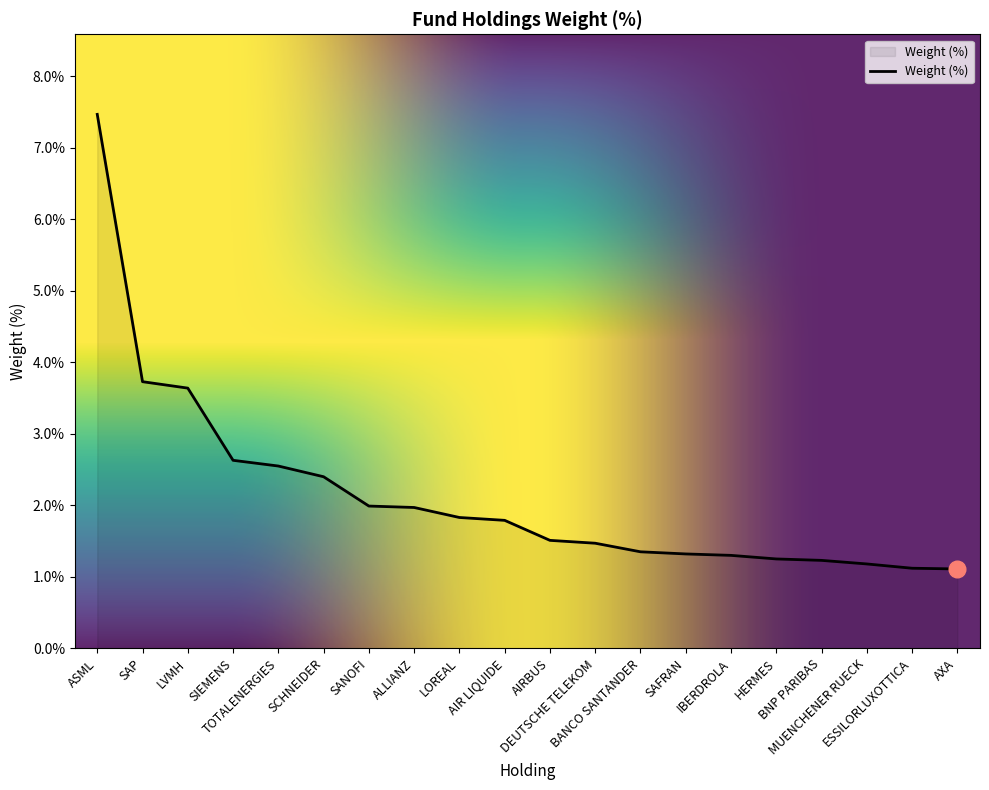

What is the maximum value shown in the chart?

7.5